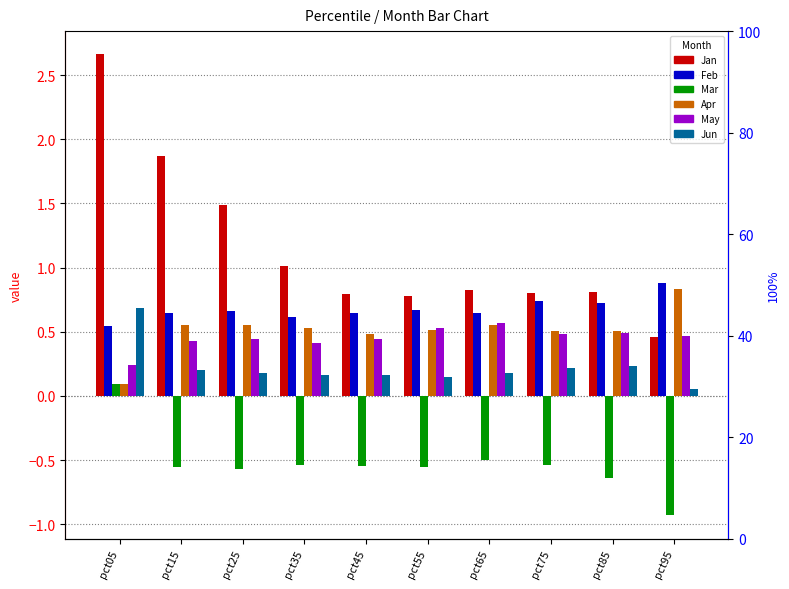

Reading left to right, extract all data points from this chart.

Jan: pct05=2.7	pct15=1.9	pct25=1.5	pct35=1.0	pct45=0.8	pct55=0.8	pct65=0.8	pct75=0.8	pct85=0.8	pct95=0.5
Feb: pct05=0.5	pct15=0.6	pct25=0.7	pct35=0.6	pct45=0.6	pct55=0.7	pct65=0.6	pct75=0.7	pct85=0.7	pct95=0.9
Mar: pct05=0.1	pct15=-0.6	pct25=-0.6	pct35=-0.5	pct45=-0.5	pct55=-0.6	pct65=-0.5	pct75=-0.5	pct85=-0.6	pct95=-0.9
Apr: pct05=0.1	pct15=0.6	pct25=0.6	pct35=0.5	pct45=0.5	pct55=0.5	pct65=0.6	pct75=0.5	pct85=0.5	pct95=0.8
May: pct05=0.2	pct15=0.4	pct25=0.4	pct35=0.4	pct45=0.4	pct55=0.5	pct65=0.6	pct75=0.5	pct85=0.5	pct95=0.5
Jun: pct05=0.7	pct15=0.2	pct25=0.2	pct35=0.2	pct45=0.2	pct55=0.2	pct65=0.2	pct75=0.2	pct85=0.2	pct95=0.1